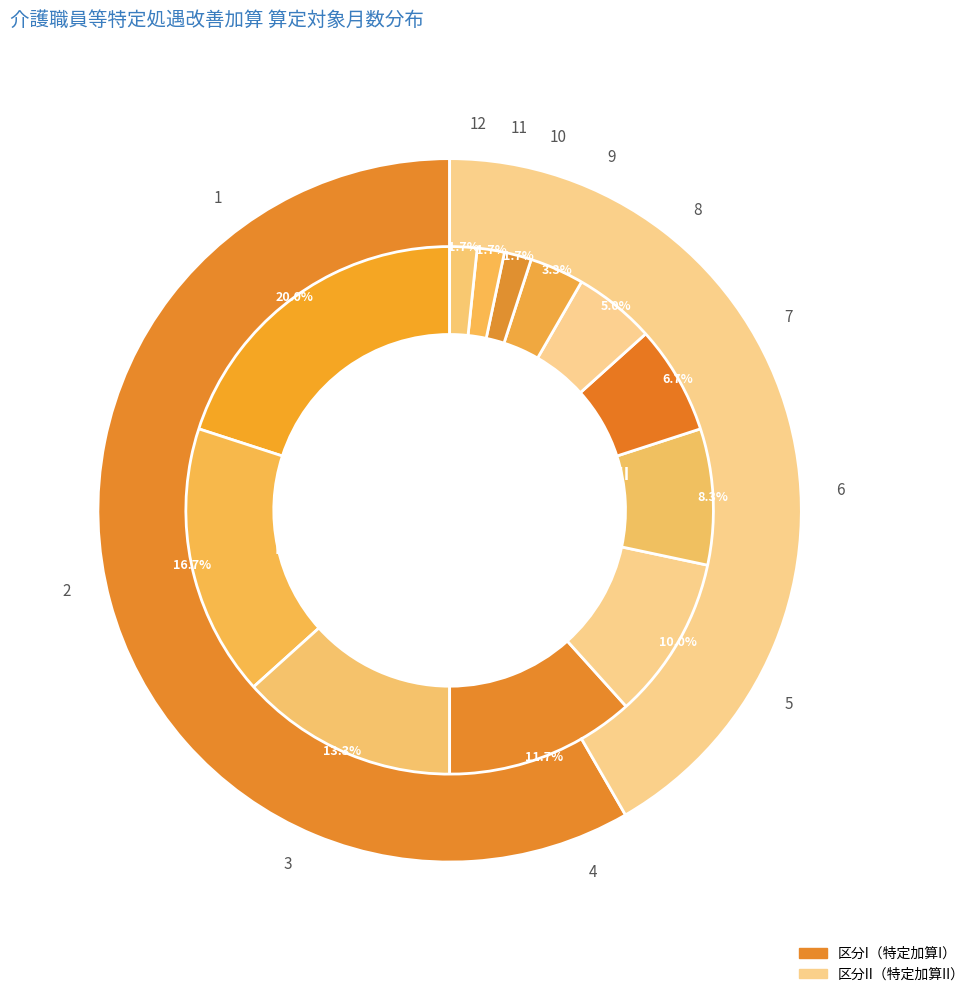

Which slice is the largest?

1